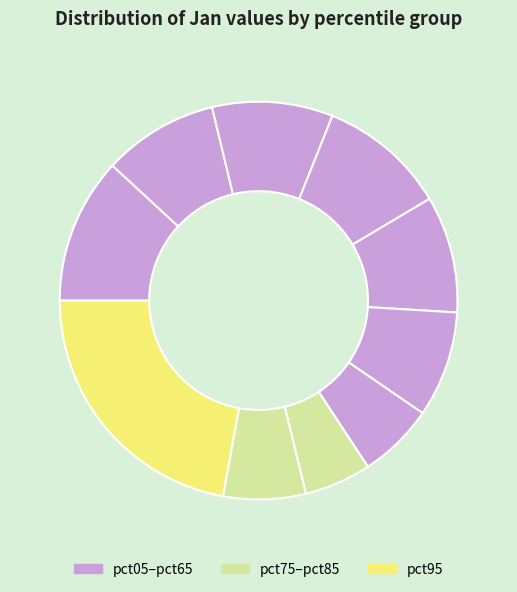

How many segments does this pie chart have?

10